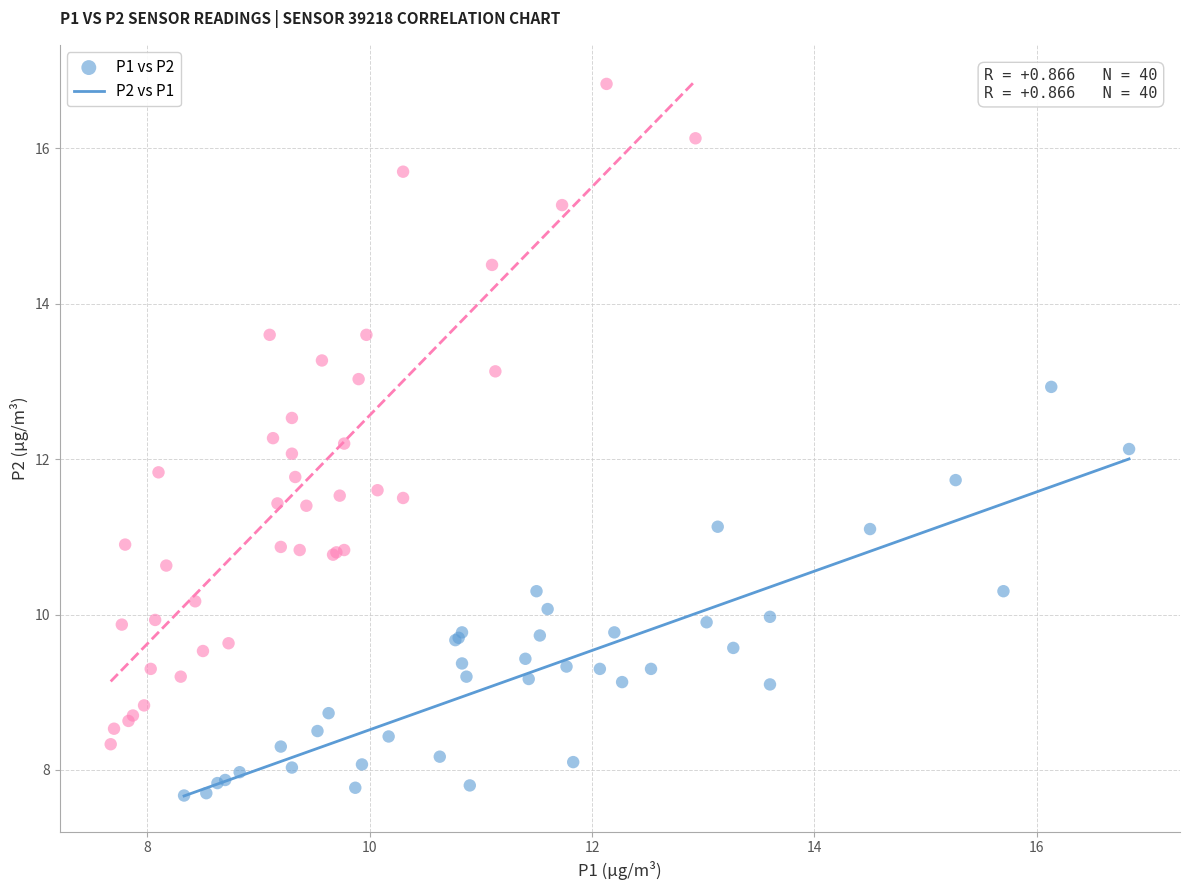

Which series reaches the maximum Y coordinate?

P2 vs P1